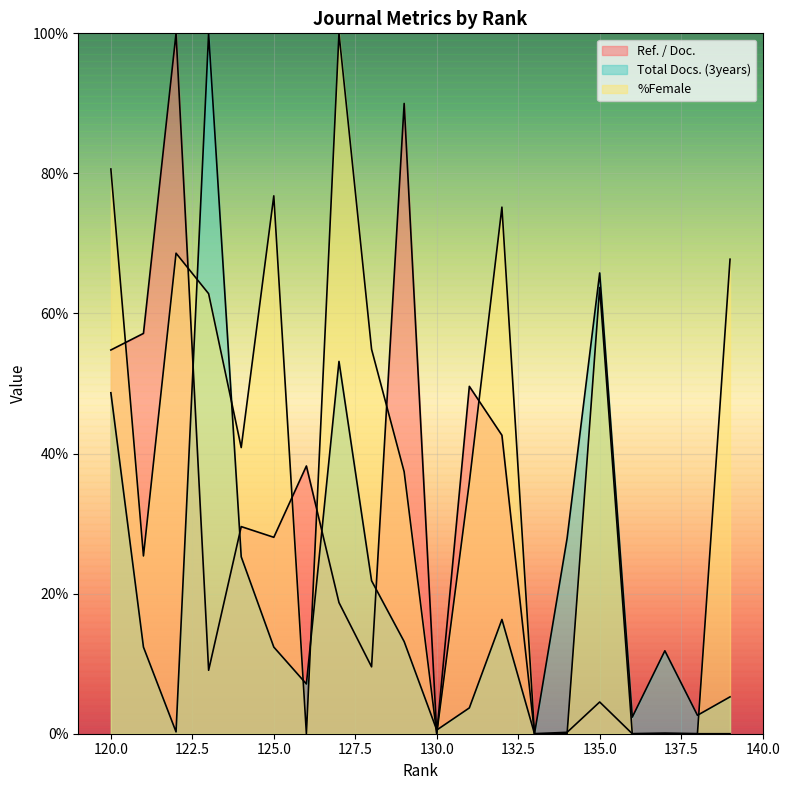

Which category has the highest value in the Total Docs. (3years) series?

123